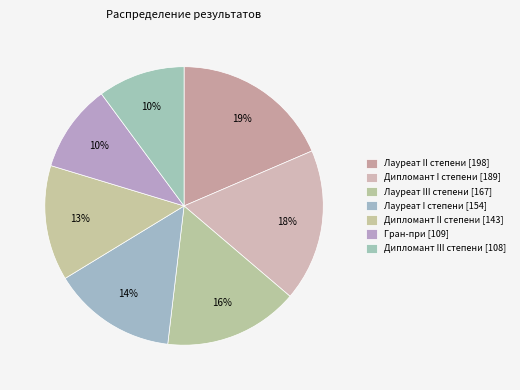

What percentage is NOT represented by Гран-при?

89.8%